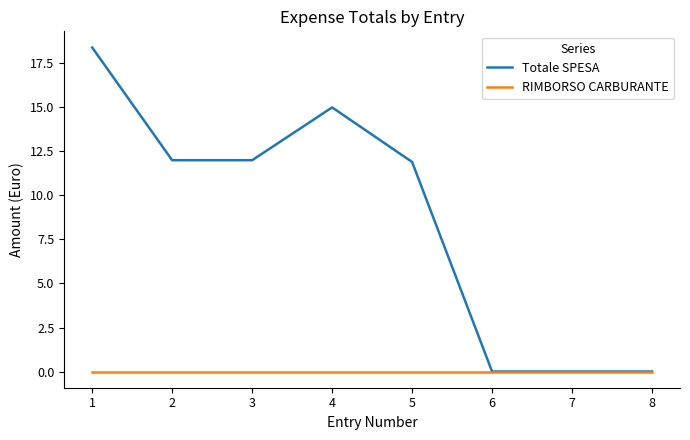

Reading left to right, list all the values displayed in this chart.

Totale SPESA: 18.4	12.0	12.0	15.0	11.9	0.0	0.0	0.0
RIMBORSO CARBURANTE: 0.0	0.0	0.0	0.0	0.0	0.0	0.0	0.0